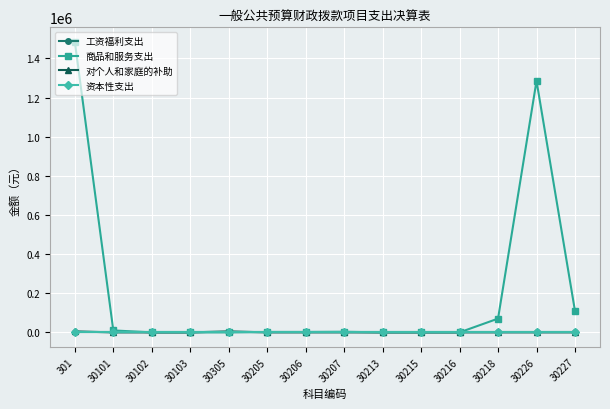

True or false: 资本性支出 and 商品和服务支出 cross at least once.

False